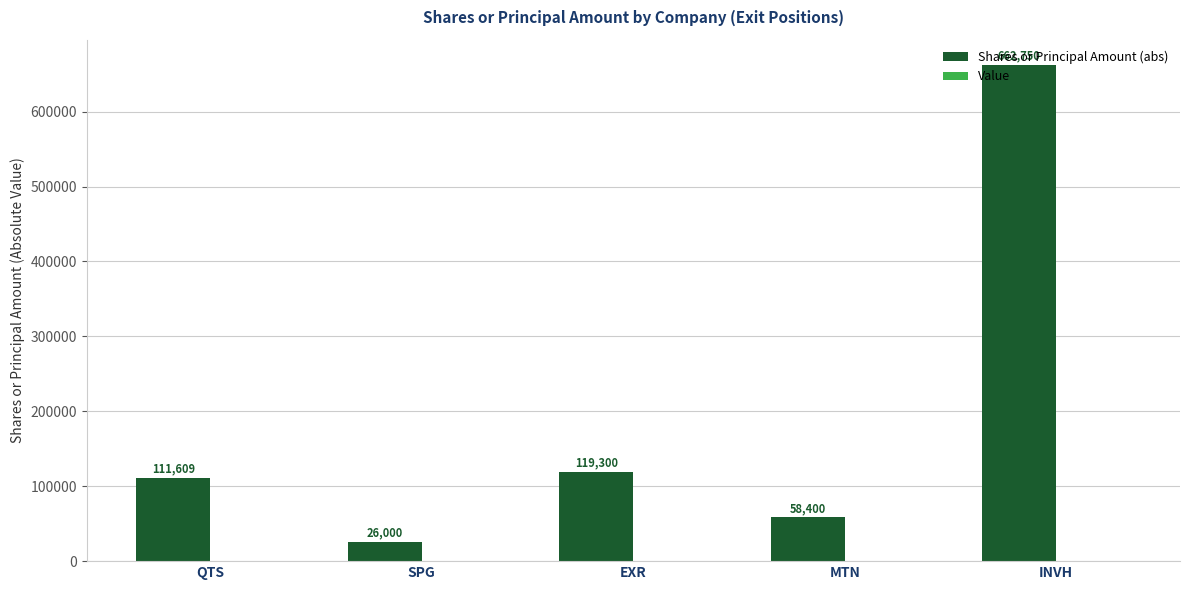

What is the minimum value shown in the chart?

26000